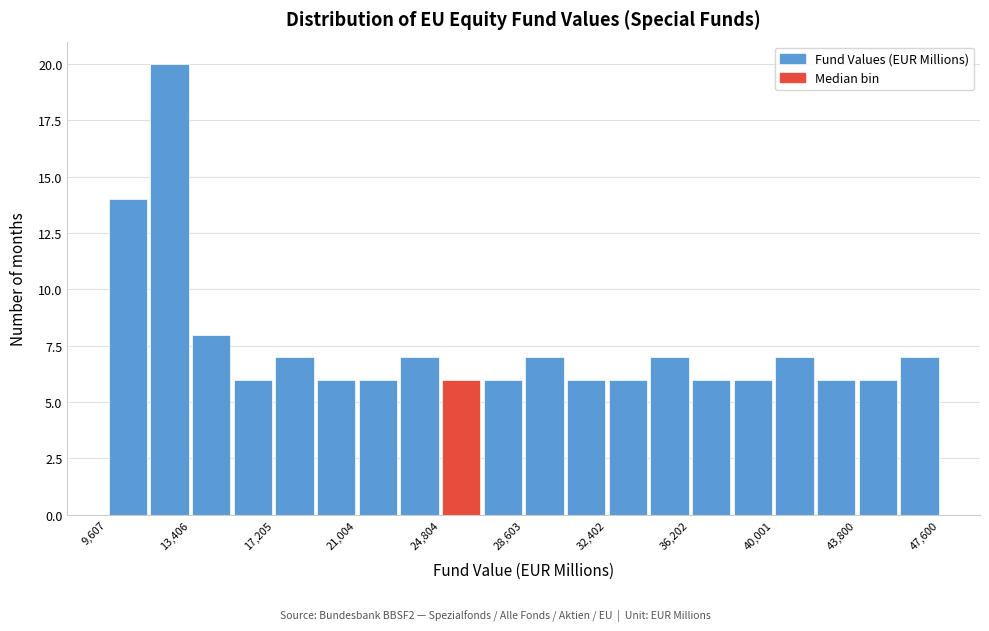

Around what value on the x-axis is the tallest bar? Give the approximate position of its centre, as read against the axis.

12500